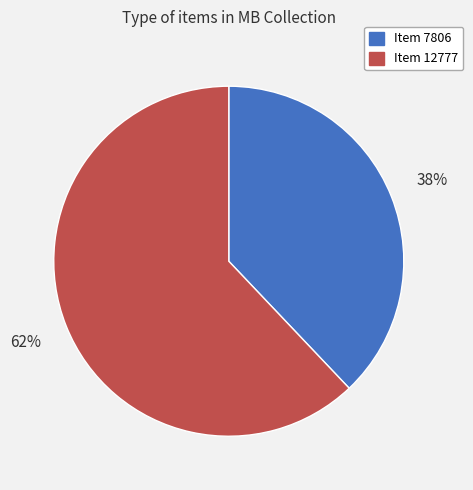

What percentage is the Item 12777 slice, to the nearest percent?

62%